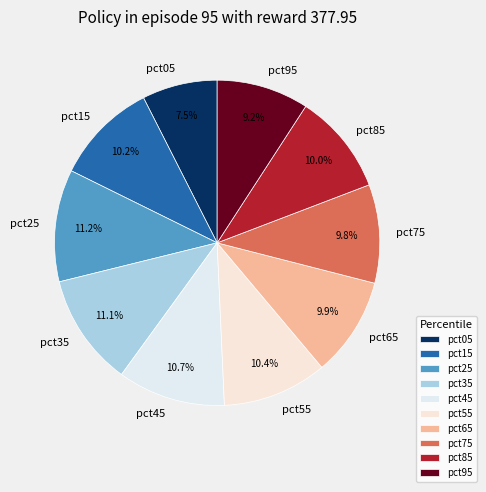

What portion of the pie excludes pct25?

88.8%